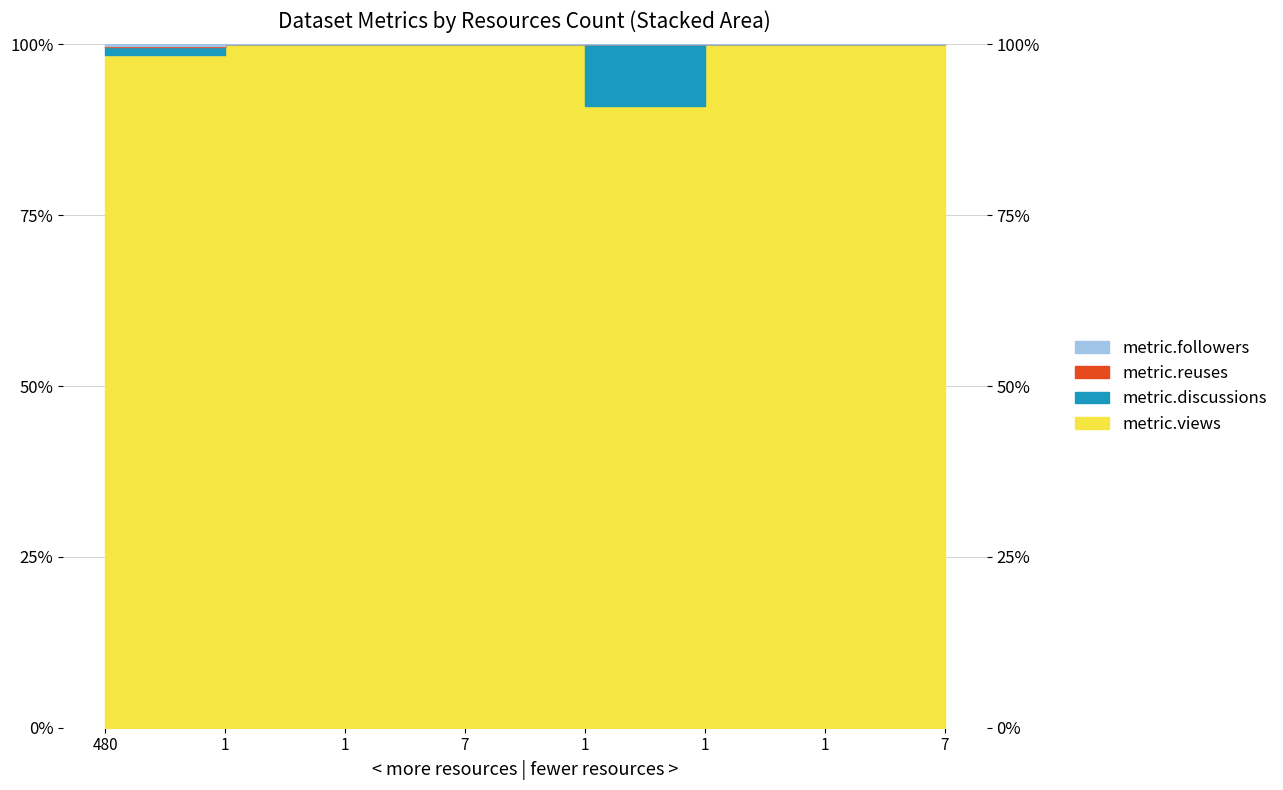

True or false: metric.discussions and metric.views cross at least once.

False